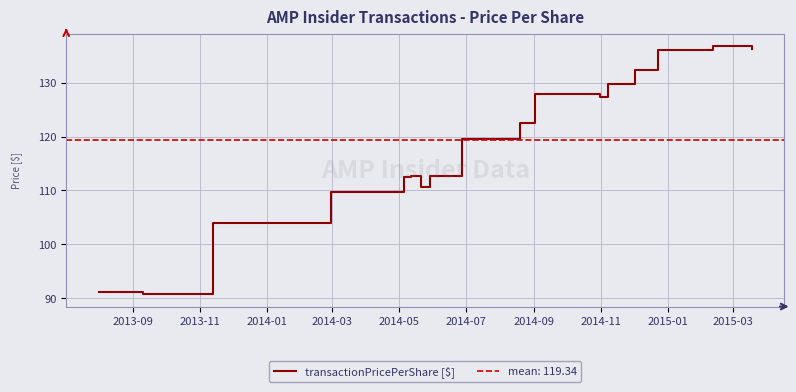

The value at 13 is 69.9. True or false?

False